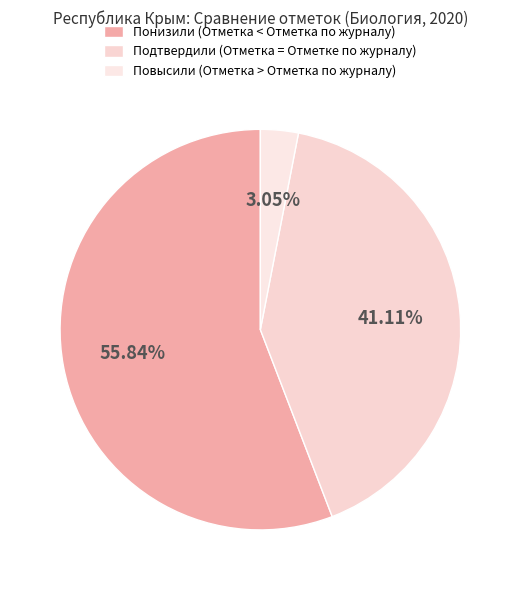

Which slice is the largest?

Понизили